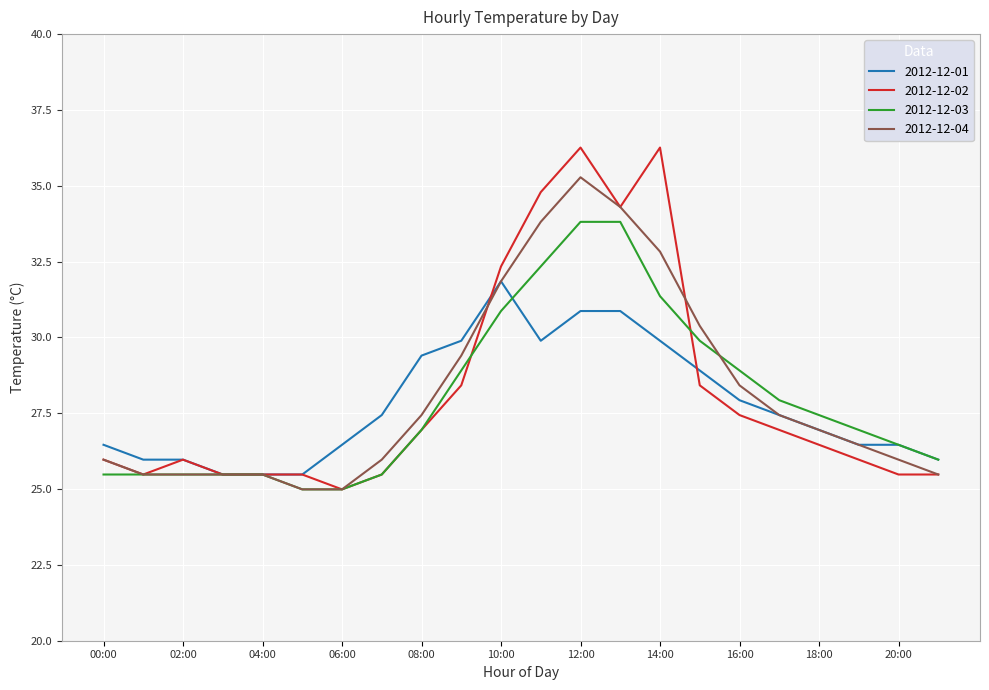

Which series has the widest spread of values?

2012-12-02